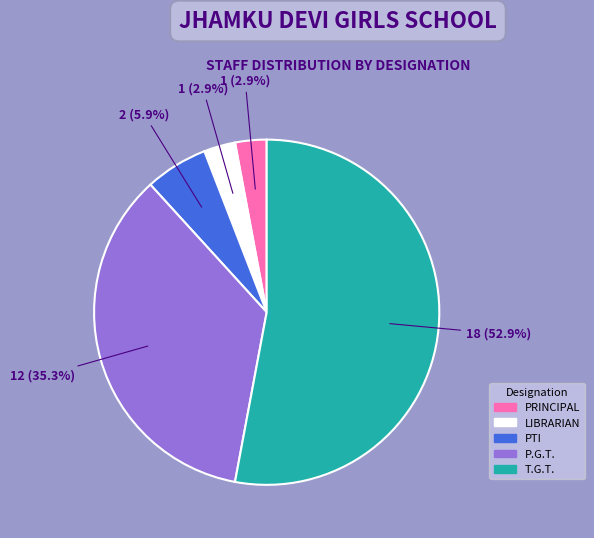

Does T.G.T. account for over 50% of the chart?

Yes